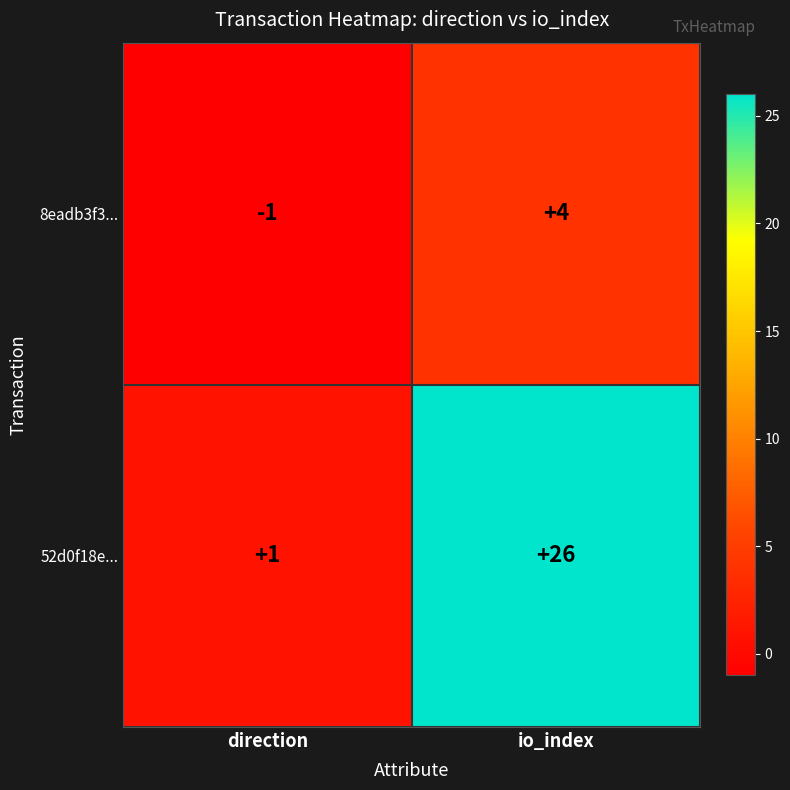

At direction, list the series in order from smallest to largest.

8eadb3f3..., 52d0f18e...